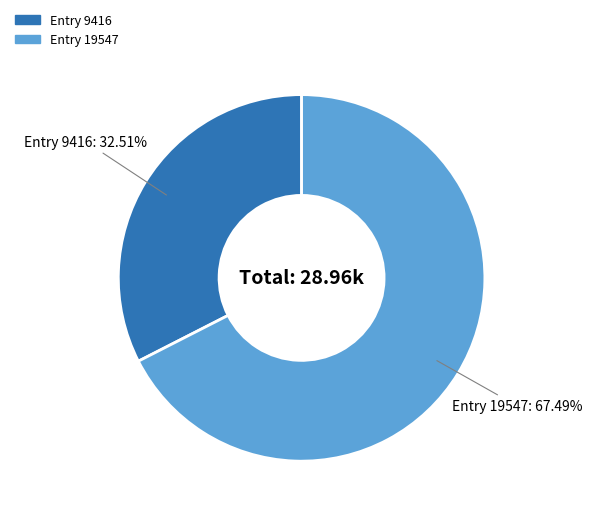

How many slices are in this pie chart?

2